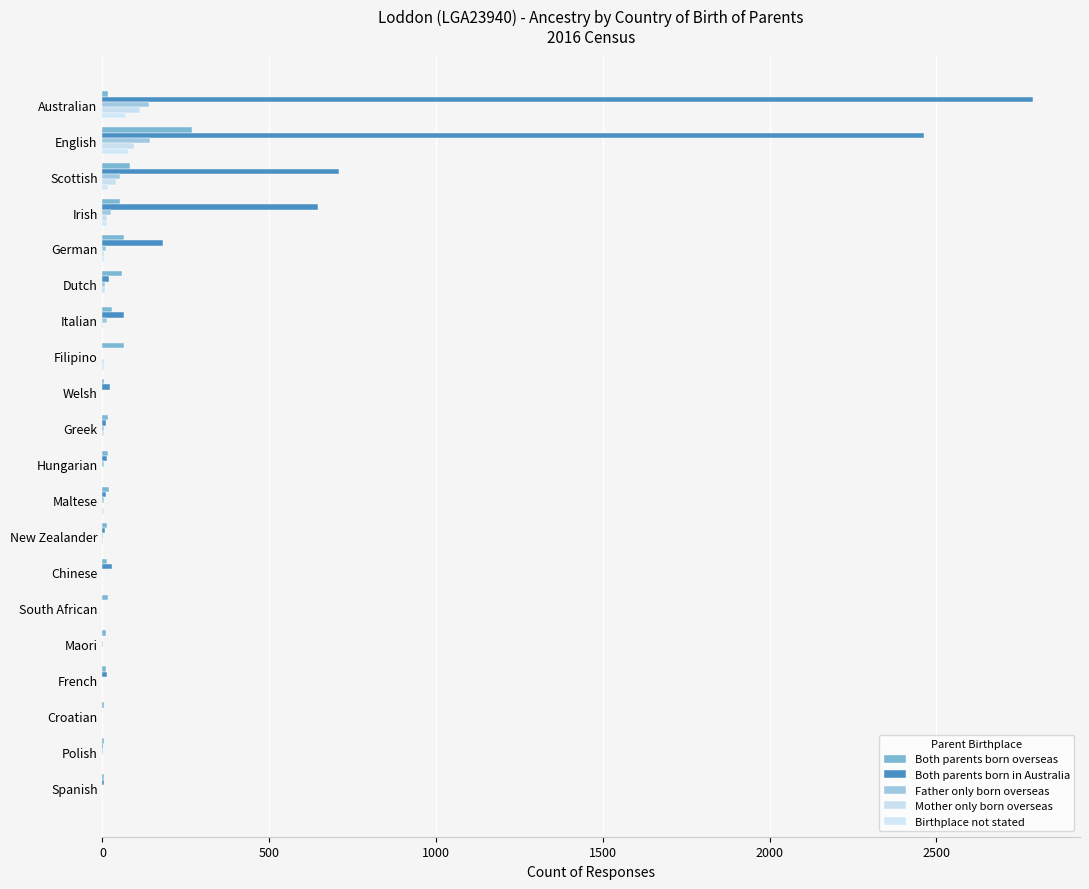

What are all the series names shown in the legend?

Both parents born overseas, Both parents born in Australia, Father only born overseas, Mother only born overseas, Birthplace not stated